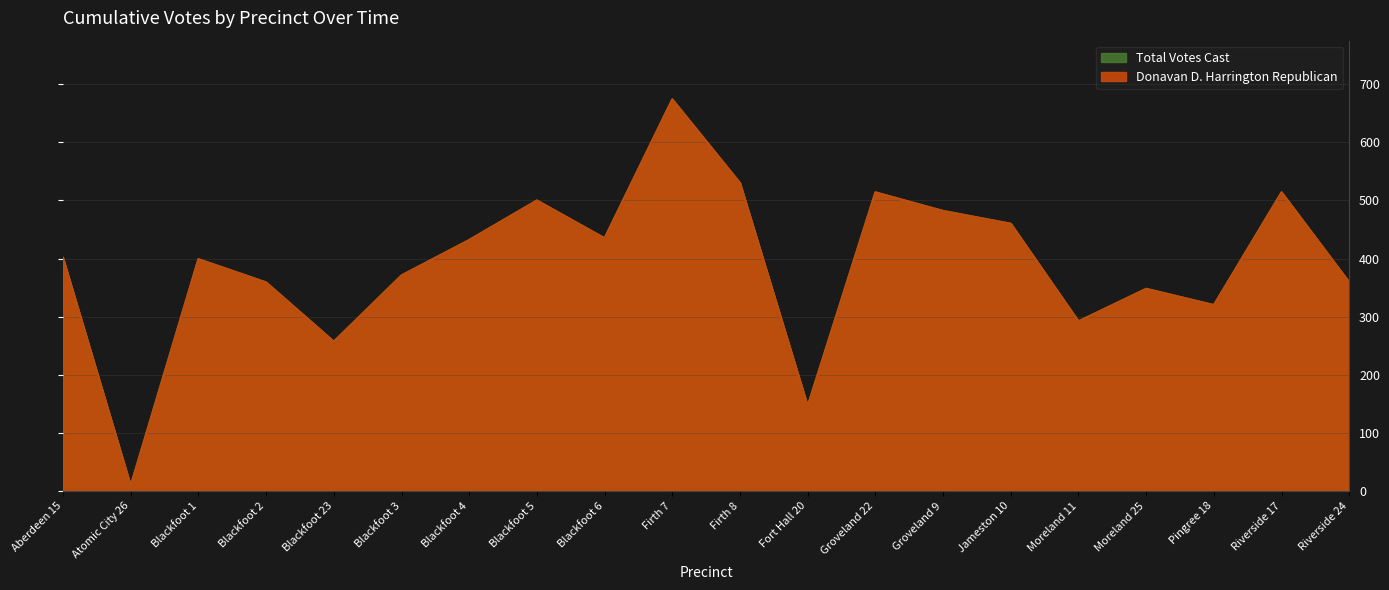

Rank the categories by Total Votes Cast value from lowest to highest.

Atomic City 26, Fort Hall 20, Blackfoot 23, Moreland 11, Pingree 18, Moreland 25, Blackfoot 2, Riverside 24, Blackfoot 3, Blackfoot 1, Aberdeen 15, Blackfoot 4, Blackfoot 6, Jameston 10, Groveland 9, Blackfoot 5, Groveland 22, Riverside 17, Firth 8, Firth 7